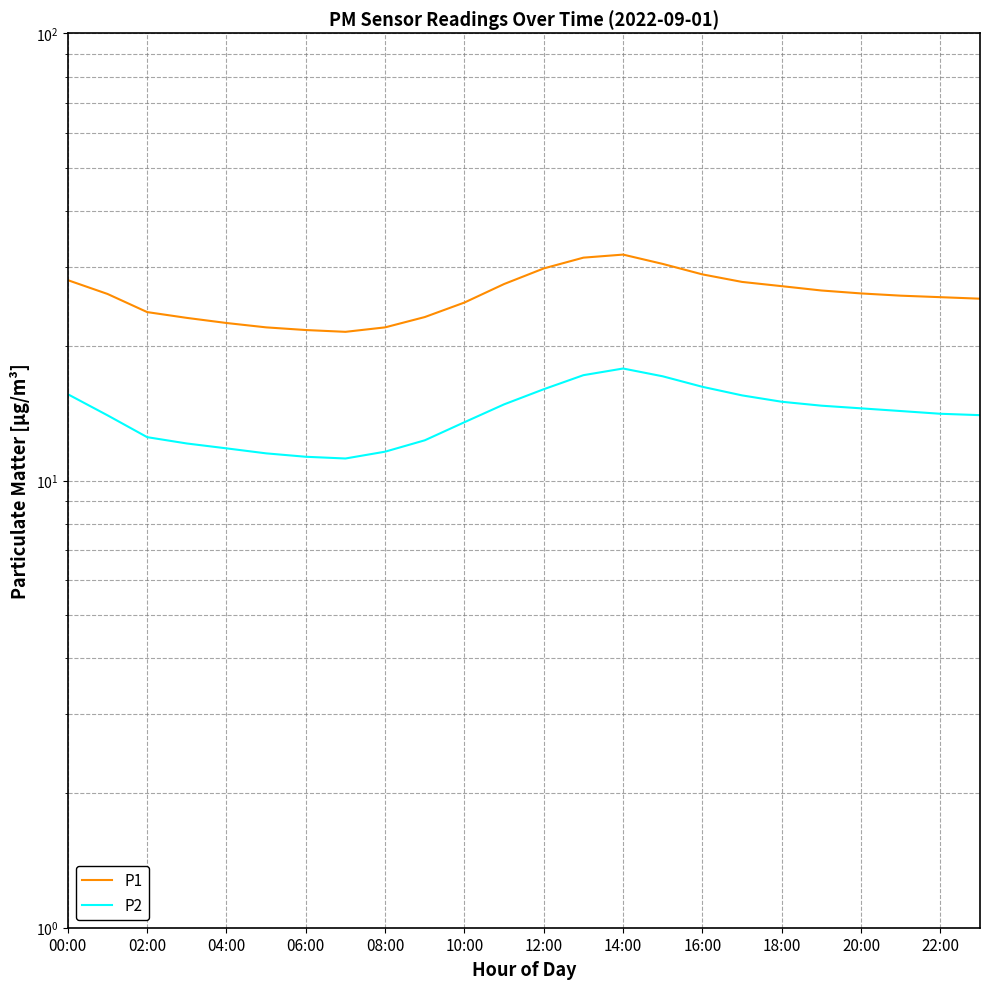

Where does the P1 series first go above 26?

00:00